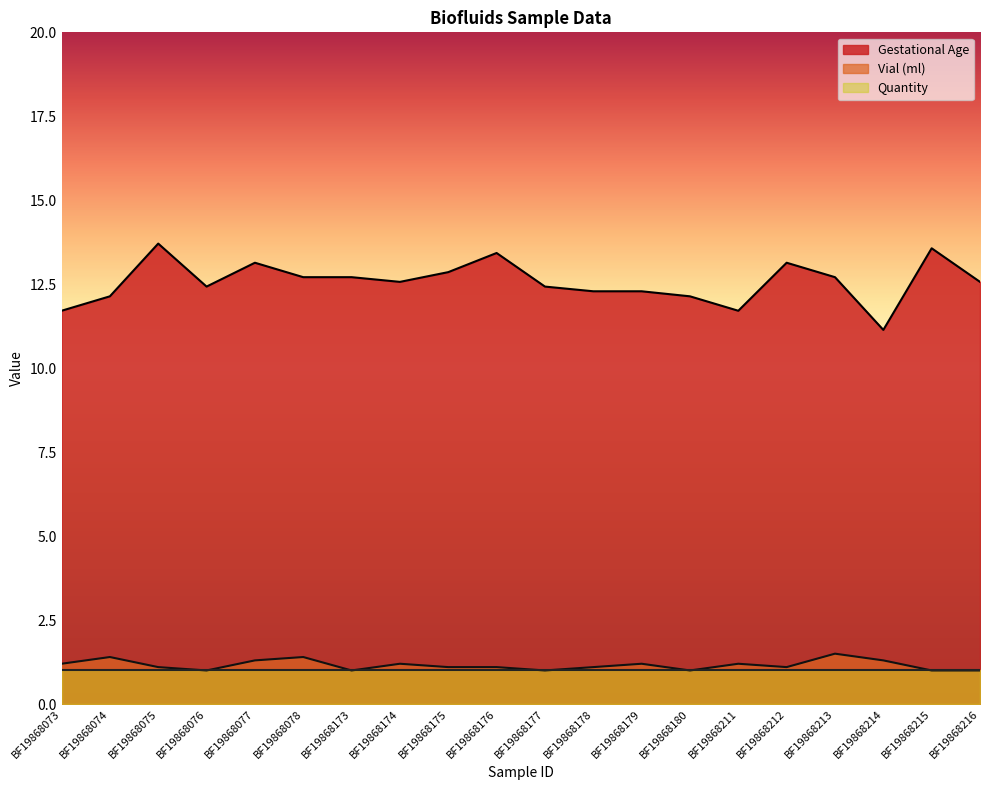

The value of Vial (ml) at BF19868179 is 1.2. True or false?

True